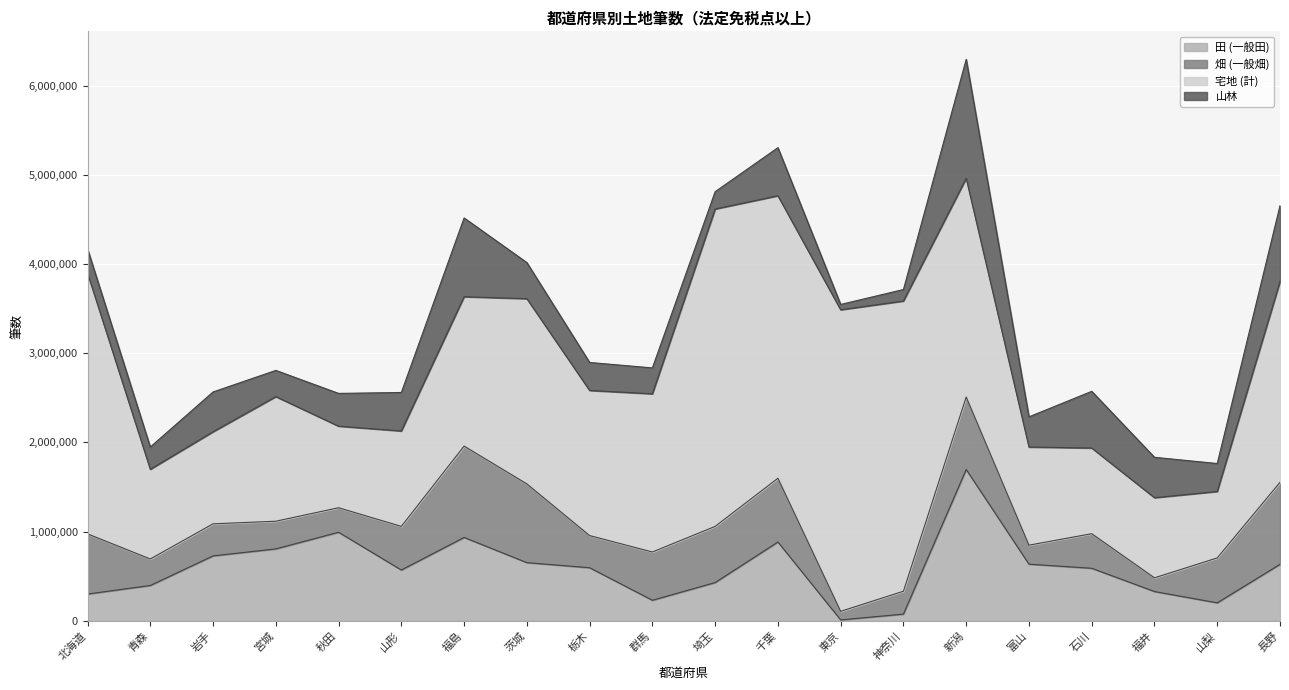

What is the smallest value displayed?

8892